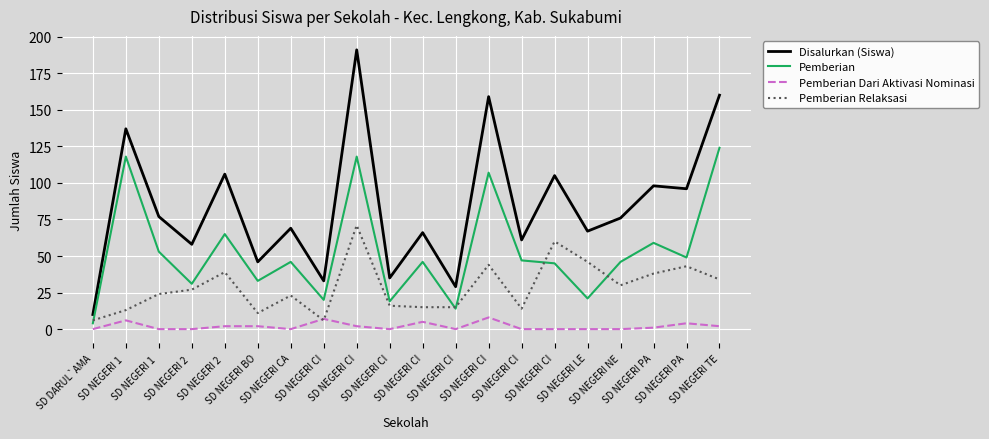

At which category is the sum across all series the highest?

SD NEGERI CI